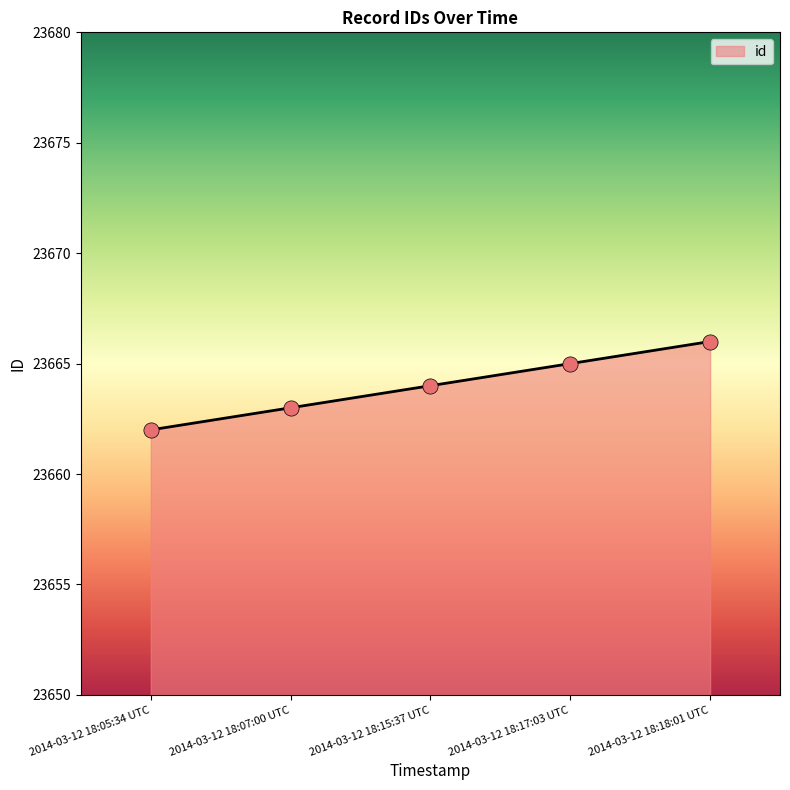

Approximately how many times larger is the value at 2014-03-12 18:18:01 UTC compared to 2014-03-12 18:15:37 UTC?

1.0